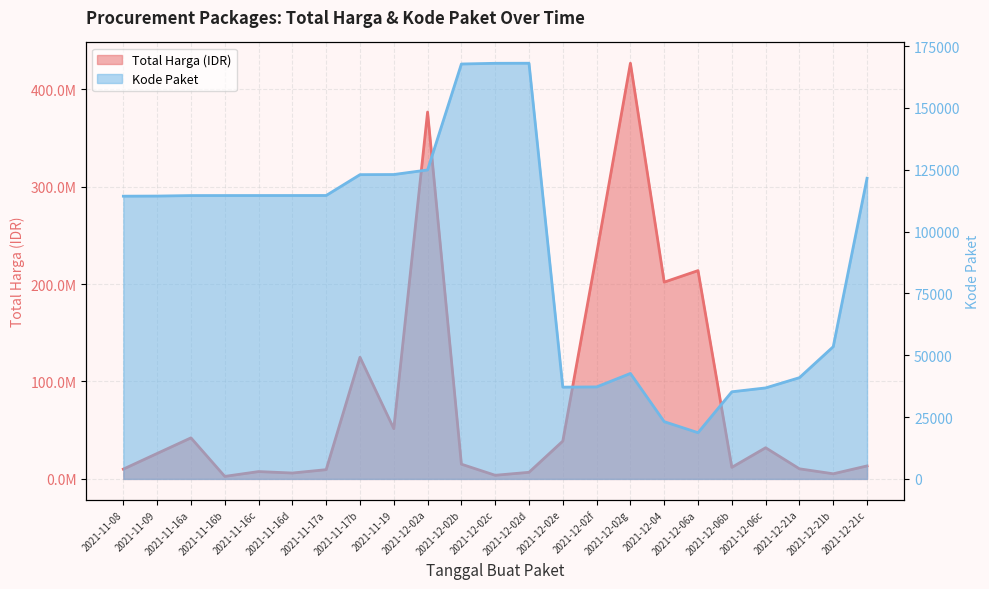

How many interior local peaks does the Kode Paket series have?

2